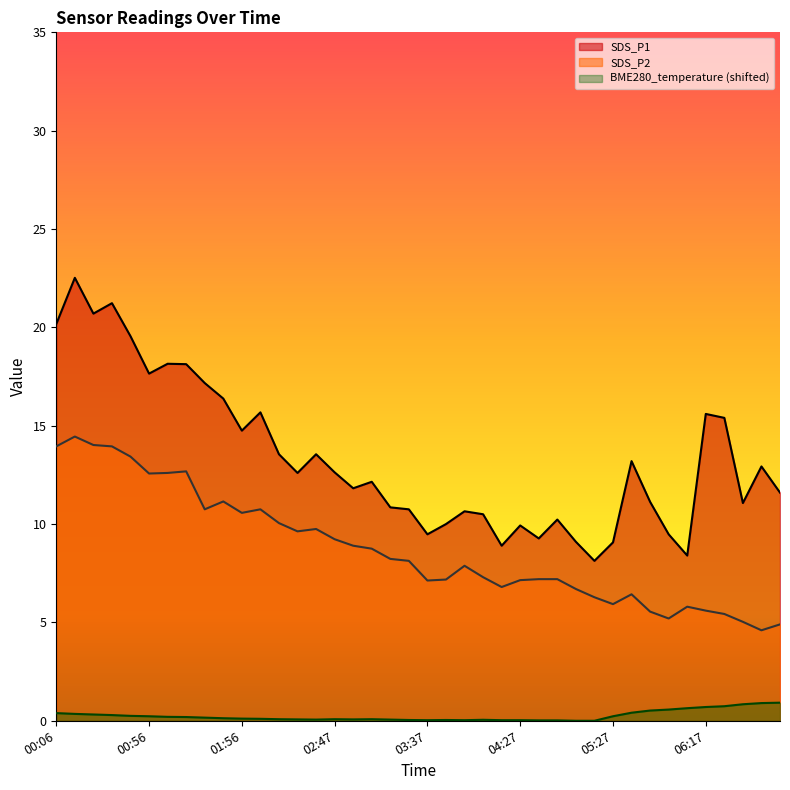

Which has a higher value, 03:27 or 01:56?

01:56